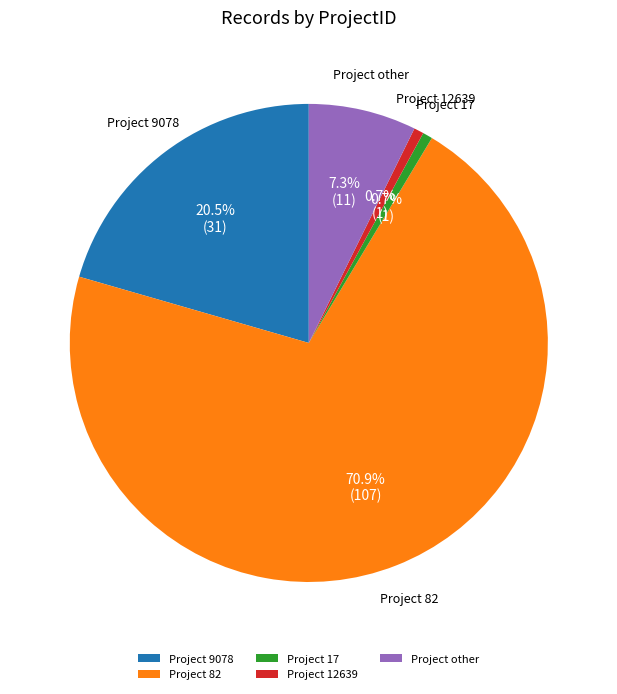

Which category has the biggest portion of the pie?

Project 82